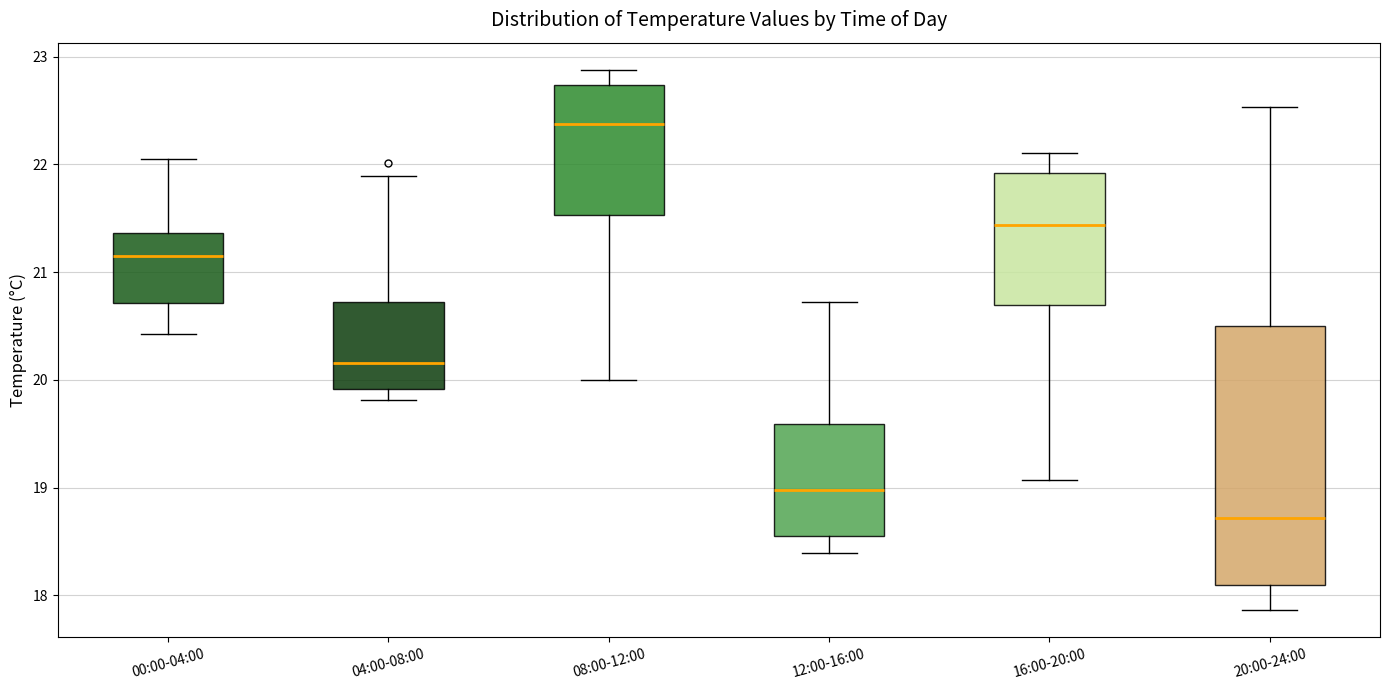

Which box is the tallest, from its lower edge to its upper edge?

20:00-24:00